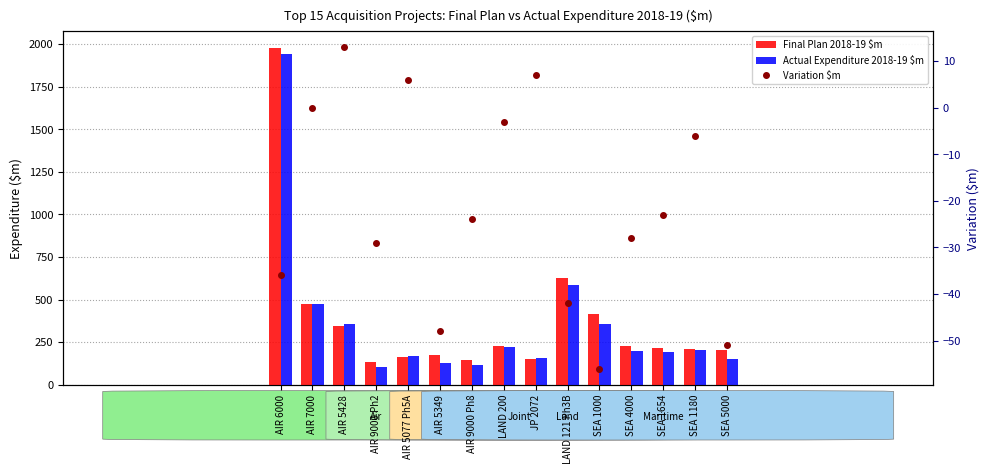

What position from the left is AIR 6000?

1